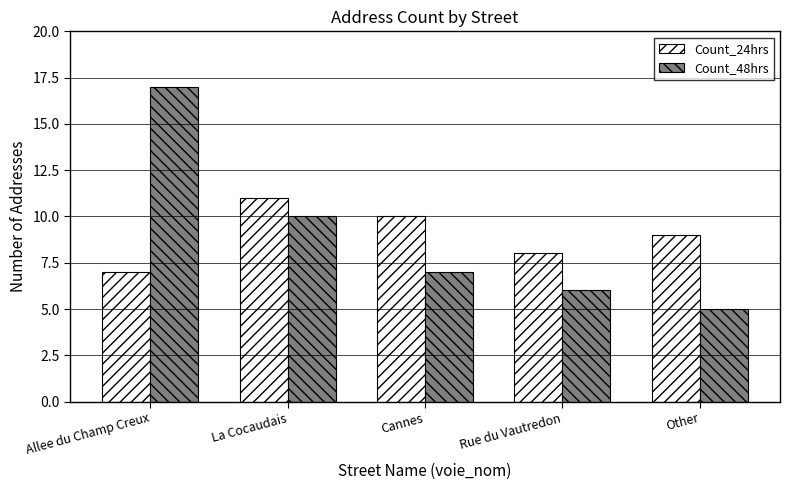

How many data points in Count_48hrs are less than 7?

2